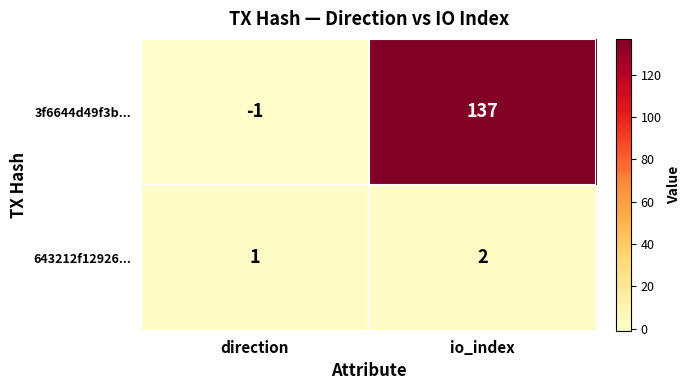

The value of 3f6644d49f3b... at io_index is 60. True or false?

False